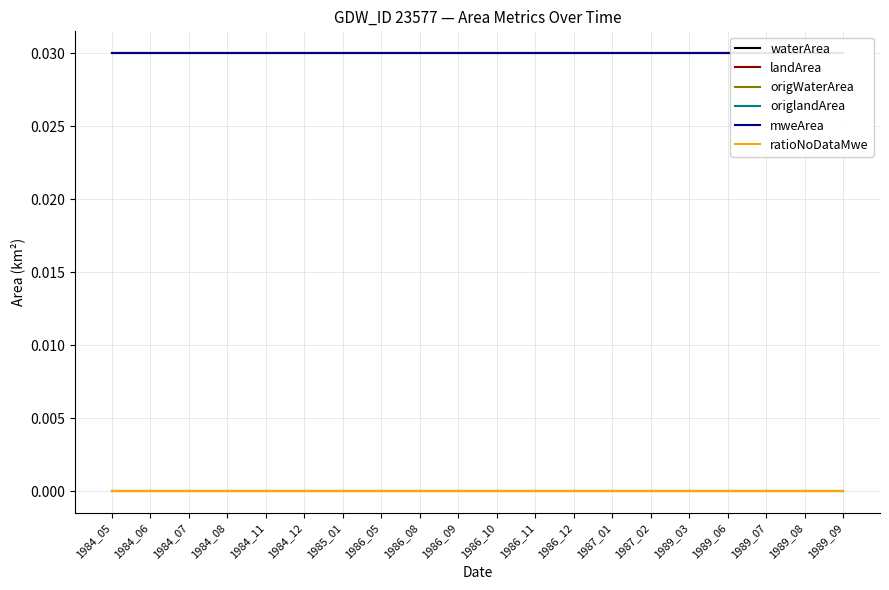

True or false: mweArea and landArea cross at least once.

False